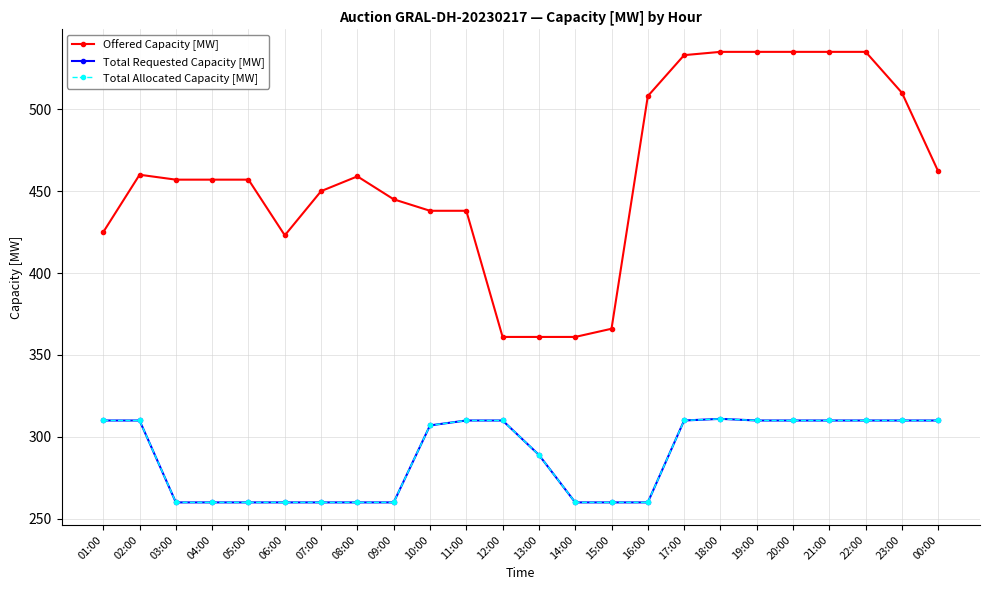

Reading right to left, extract all data points from this chart.

Offered Capacity [MW]: 00:00=462	23:00=510	22:00=535	21:00=535	20:00=535	19:00=535	18:00=535	17:00=533	16:00=508	15:00=366	14:00=361	13:00=361	12:00=361	11:00=438	10:00=438	09:00=445	08:00=459	07:00=450	06:00=423	05:00=457	04:00=457	03:00=457	02:00=460	01:00=425
Total Requested Capacity [MW]: 00:00=310	23:00=310	22:00=310	21:00=310	20:00=310	19:00=310	18:00=311	17:00=310	16:00=260	15:00=260	14:00=260	13:00=289	12:00=310	11:00=310	10:00=307	09:00=260	08:00=260	07:00=260	06:00=260	05:00=260	04:00=260	03:00=260	02:00=310	01:00=310
Total Allocated Capacity [MW]: 00:00=310	23:00=310	22:00=310	21:00=310	20:00=310	19:00=310	18:00=311	17:00=310	16:00=260	15:00=260	14:00=260	13:00=289	12:00=310	11:00=310	10:00=307	09:00=260	08:00=260	07:00=260	06:00=260	05:00=260	04:00=260	03:00=260	02:00=310	01:00=310